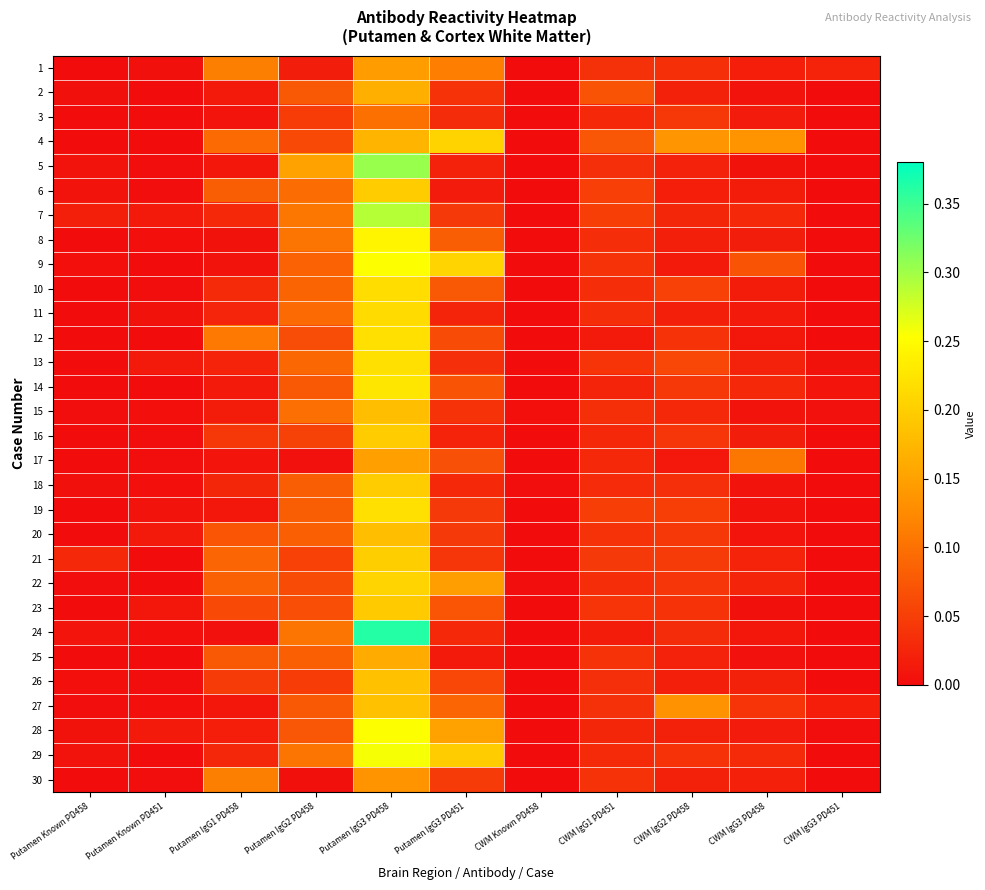

Reading left to right, transcribe all the data shown in this chart.

1: Putamen Known PD458=0.0	Putamen Known PD451=0.0	Putamen IgG1 PD458=0.1	Putamen IgG2 PD458=0.0	Putamen IgG3 PD458=0.1	Putamen IgG3 PD451=0.1	CWM Known PD458=0.0	CWM IgG1 PD451=0.0	CWM IgG2 PD458=0.0	CWM IgG3 PD458=0.0	CWM IgG3 PD451=0.0
2: Putamen Known PD458=0.0	Putamen Known PD451=0.0	Putamen IgG1 PD458=0.0	Putamen IgG2 PD458=0.1	Putamen IgG3 PD458=0.2	Putamen IgG3 PD451=0.0	CWM Known PD458=0.0	CWM IgG1 PD451=0.1	CWM IgG2 PD458=0.0	CWM IgG3 PD458=0.0	CWM IgG3 PD451=0.0
3: Putamen Known PD458=0.0	Putamen Known PD451=0.0	Putamen IgG1 PD458=0.0	Putamen IgG2 PD458=0.0	Putamen IgG3 PD458=0.1	Putamen IgG3 PD451=0.0	CWM Known PD458=0.0	CWM IgG1 PD451=0.0	CWM IgG2 PD458=0.0	CWM IgG3 PD458=0.0	CWM IgG3 PD451=0.0
4: Putamen Known PD458=0.0	Putamen Known PD451=0.0	Putamen IgG1 PD458=0.1	Putamen IgG2 PD458=0.1	Putamen IgG3 PD458=0.2	Putamen IgG3 PD451=0.2	CWM Known PD458=0.0	CWM IgG1 PD451=0.1	CWM IgG2 PD458=0.1	CWM IgG3 PD458=0.1	CWM IgG3 PD451=0.0
5: Putamen Known PD458=0.0	Putamen Known PD451=0.0	Putamen IgG1 PD458=0.0	Putamen IgG2 PD458=0.2	Putamen IgG3 PD458=0.3	Putamen IgG3 PD451=0.0	CWM Known PD458=0.0	CWM IgG1 PD451=0.0	CWM IgG2 PD458=0.0	CWM IgG3 PD458=0.0	CWM IgG3 PD451=0.0
6: Putamen Known PD458=0.0	Putamen Known PD451=0.0	Putamen IgG1 PD458=0.1	Putamen IgG2 PD458=0.1	Putamen IgG3 PD458=0.2	Putamen IgG3 PD451=0.0	CWM Known PD458=0.0	CWM IgG1 PD451=0.1	CWM IgG2 PD458=0.0	CWM IgG3 PD458=0.0	CWM IgG3 PD451=0.0
7: Putamen Known PD458=0.0	Putamen Known PD451=0.0	Putamen IgG1 PD458=0.0	Putamen IgG2 PD458=0.1	Putamen IgG3 PD458=0.3	Putamen IgG3 PD451=0.0	CWM Known PD458=0.0	CWM IgG1 PD451=0.1	CWM IgG2 PD458=0.0	CWM IgG3 PD458=0.0	CWM IgG3 PD451=0.0
8: Putamen Known PD458=0.0	Putamen Known PD451=0.0	Putamen IgG1 PD458=0.0	Putamen IgG2 PD458=0.1	Putamen IgG3 PD458=0.2	Putamen IgG3 PD451=0.1	CWM Known PD458=0.0	CWM IgG1 PD451=0.0	CWM IgG2 PD458=0.0	CWM IgG3 PD458=0.0	CWM IgG3 PD451=0.0
9: Putamen Known PD458=0.0	Putamen Known PD451=0.0	Putamen IgG1 PD458=0.0	Putamen IgG2 PD458=0.1	Putamen IgG3 PD458=0.3	Putamen IgG3 PD451=0.2	CWM Known PD458=0.0	CWM IgG1 PD451=0.0	CWM IgG2 PD458=0.0	CWM IgG3 PD458=0.1	CWM IgG3 PD451=0.0
10: Putamen Known PD458=0.0	Putamen Known PD451=0.0	Putamen IgG1 PD458=0.0	Putamen IgG2 PD458=0.1	Putamen IgG3 PD458=0.2	Putamen IgG3 PD451=0.1	CWM Known PD458=0.0	CWM IgG1 PD451=0.0	CWM IgG2 PD458=0.1	CWM IgG3 PD458=0.0	CWM IgG3 PD451=0.0
11: Putamen Known PD458=0.0	Putamen Known PD451=0.0	Putamen IgG1 PD458=0.0	Putamen IgG2 PD458=0.1	Putamen IgG3 PD458=0.2	Putamen IgG3 PD451=0.0	CWM Known PD458=0.0	CWM IgG1 PD451=0.0	CWM IgG2 PD458=0.0	CWM IgG3 PD458=0.0	CWM IgG3 PD451=0.0
12: Putamen Known PD458=0.0	Putamen Known PD451=0.0	Putamen IgG1 PD458=0.1	Putamen IgG2 PD458=0.1	Putamen IgG3 PD458=0.2	Putamen IgG3 PD451=0.1	CWM Known PD458=0.0	CWM IgG1 PD451=0.0	CWM IgG2 PD458=0.0	CWM IgG3 PD458=0.0	CWM IgG3 PD451=0.0
13: Putamen Known PD458=0.0	Putamen Known PD451=0.0	Putamen IgG1 PD458=0.0	Putamen IgG2 PD458=0.1	Putamen IgG3 PD458=0.2	Putamen IgG3 PD451=0.0	CWM Known PD458=0.0	CWM IgG1 PD451=0.0	CWM IgG2 PD458=0.1	CWM IgG3 PD458=0.0	CWM IgG3 PD451=0.0
14: Putamen Known PD458=0.0	Putamen Known PD451=0.0	Putamen IgG1 PD458=0.0	Putamen IgG2 PD458=0.1	Putamen IgG3 PD458=0.2	Putamen IgG3 PD451=0.1	CWM Known PD458=0.0	CWM IgG1 PD451=0.0	CWM IgG2 PD458=0.0	CWM IgG3 PD458=0.0	CWM IgG3 PD451=0.0
15: Putamen Known PD458=0.0	Putamen Known PD451=0.0	Putamen IgG1 PD458=0.0	Putamen IgG2 PD458=0.1	Putamen IgG3 PD458=0.2	Putamen IgG3 PD451=0.0	CWM Known PD458=0.0	CWM IgG1 PD451=0.0	CWM IgG2 PD458=0.0	CWM IgG3 PD458=0.0	CWM IgG3 PD451=0.0
16: Putamen Known PD458=0.0	Putamen Known PD451=0.0	Putamen IgG1 PD458=0.0	Putamen IgG2 PD458=0.1	Putamen IgG3 PD458=0.2	Putamen IgG3 PD451=0.0	CWM Known PD458=0.0	CWM IgG1 PD451=0.0	CWM IgG2 PD458=0.0	CWM IgG3 PD458=0.0	CWM IgG3 PD451=0.0
17: Putamen Known PD458=0.0	Putamen Known PD451=0.0	Putamen IgG1 PD458=0.0	Putamen IgG2 PD458=0.0	Putamen IgG3 PD458=0.1	Putamen IgG3 PD451=0.1	CWM Known PD458=0.0	CWM IgG1 PD451=0.0	CWM IgG2 PD458=0.0	CWM IgG3 PD458=0.1	CWM IgG3 PD451=0.0
18: Putamen Known PD458=0.0	Putamen Known PD451=0.0	Putamen IgG1 PD458=0.0	Putamen IgG2 PD458=0.1	Putamen IgG3 PD458=0.2	Putamen IgG3 PD451=0.0	CWM Known PD458=0.0	CWM IgG1 PD451=0.0	CWM IgG2 PD458=0.0	CWM IgG3 PD458=0.0	CWM IgG3 PD451=0.0
19: Putamen Known PD458=0.0	Putamen Known PD451=0.0	Putamen IgG1 PD458=0.0	Putamen IgG2 PD458=0.1	Putamen IgG3 PD458=0.2	Putamen IgG3 PD451=0.0	CWM Known PD458=0.0	CWM IgG1 PD451=0.1	CWM IgG2 PD458=0.0	CWM IgG3 PD458=0.0	CWM IgG3 PD451=0.0
20: Putamen Known PD458=0.0	Putamen Known PD451=0.0	Putamen IgG1 PD458=0.1	Putamen IgG2 PD458=0.1	Putamen IgG3 PD458=0.2	Putamen IgG3 PD451=0.0	CWM Known PD458=0.0	CWM IgG1 PD451=0.0	CWM IgG2 PD458=0.0	CWM IgG3 PD458=0.0	CWM IgG3 PD451=0.0
21: Putamen Known PD458=0.0	Putamen Known PD451=0.0	Putamen IgG1 PD458=0.1	Putamen IgG2 PD458=0.1	Putamen IgG3 PD458=0.2	Putamen IgG3 PD451=0.0	CWM Known PD458=0.0	CWM IgG1 PD451=0.0	CWM IgG2 PD458=0.0	CWM IgG3 PD458=0.0	CWM IgG3 PD451=0.0
22: Putamen Known PD458=0.0	Putamen Known PD451=0.0	Putamen IgG1 PD458=0.1	Putamen IgG2 PD458=0.1	Putamen IgG3 PD458=0.2	Putamen IgG3 PD451=0.1	CWM Known PD458=0.0	CWM IgG1 PD451=0.0	CWM IgG2 PD458=0.0	CWM IgG3 PD458=0.0	CWM IgG3 PD451=0.0
23: Putamen Known PD458=0.0	Putamen Known PD451=0.0	Putamen IgG1 PD458=0.1	Putamen IgG2 PD458=0.1	Putamen IgG3 PD458=0.2	Putamen IgG3 PD451=0.1	CWM Known PD458=0.0	CWM IgG1 PD451=0.0	CWM IgG2 PD458=0.0	CWM IgG3 PD458=0.0	CWM IgG3 PD451=0.0
24: Putamen Known PD458=0.0	Putamen Known PD451=0.0	Putamen IgG1 PD458=0.0	Putamen IgG2 PD458=0.1	Putamen IgG3 PD458=0.4	Putamen IgG3 PD451=0.0	CWM Known PD458=0.0	CWM IgG1 PD451=0.0	CWM IgG2 PD458=0.0	CWM IgG3 PD458=0.0	CWM IgG3 PD451=0.0
25: Putamen Known PD458=0.0	Putamen Known PD451=0.0	Putamen IgG1 PD458=0.1	Putamen IgG2 PD458=0.1	Putamen IgG3 PD458=0.2	Putamen IgG3 PD451=0.0	CWM Known PD458=0.0	CWM IgG1 PD451=0.0	CWM IgG2 PD458=0.0	CWM IgG3 PD458=0.0	CWM IgG3 PD451=0.0
26: Putamen Known PD458=0.0	Putamen Known PD451=0.0	Putamen IgG1 PD458=0.0	Putamen IgG2 PD458=0.0	Putamen IgG3 PD458=0.2	Putamen IgG3 PD451=0.1	CWM Known PD458=0.0	CWM IgG1 PD451=0.0	CWM IgG2 PD458=0.0	CWM IgG3 PD458=0.0	CWM IgG3 PD451=0.0
27: Putamen Known PD458=0.0	Putamen Known PD451=0.0	Putamen IgG1 PD458=0.0	Putamen IgG2 PD458=0.1	Putamen IgG3 PD458=0.2	Putamen IgG3 PD451=0.1	CWM Known PD458=0.0	CWM IgG1 PD451=0.0	CWM IgG2 PD458=0.1	CWM IgG3 PD458=0.0	CWM IgG3 PD451=0.0
28: Putamen Known PD458=0.0	Putamen Known PD451=0.0	Putamen IgG1 PD458=0.0	Putamen IgG2 PD458=0.1	Putamen IgG3 PD458=0.3	Putamen IgG3 PD451=0.2	CWM Known PD458=0.0	CWM IgG1 PD451=0.0	CWM IgG2 PD458=0.0	CWM IgG3 PD458=0.0	CWM IgG3 PD451=0.0
29: Putamen Known PD458=0.0	Putamen Known PD451=0.0	Putamen IgG1 PD458=0.0	Putamen IgG2 PD458=0.1	Putamen IgG3 PD458=0.3	Putamen IgG3 PD451=0.2	CWM Known PD458=0.0	CWM IgG1 PD451=0.0	CWM IgG2 PD458=0.0	CWM IgG3 PD458=0.0	CWM IgG3 PD451=0.0
30: Putamen Known PD458=0.0	Putamen Known PD451=0.0	Putamen IgG1 PD458=0.1	Putamen IgG2 PD458=0.0	Putamen IgG3 PD458=0.1	Putamen IgG3 PD451=0.0	CWM Known PD458=0.0	CWM IgG1 PD451=0.0	CWM IgG2 PD458=0.0	CWM IgG3 PD458=0.0	CWM IgG3 PD451=0.0